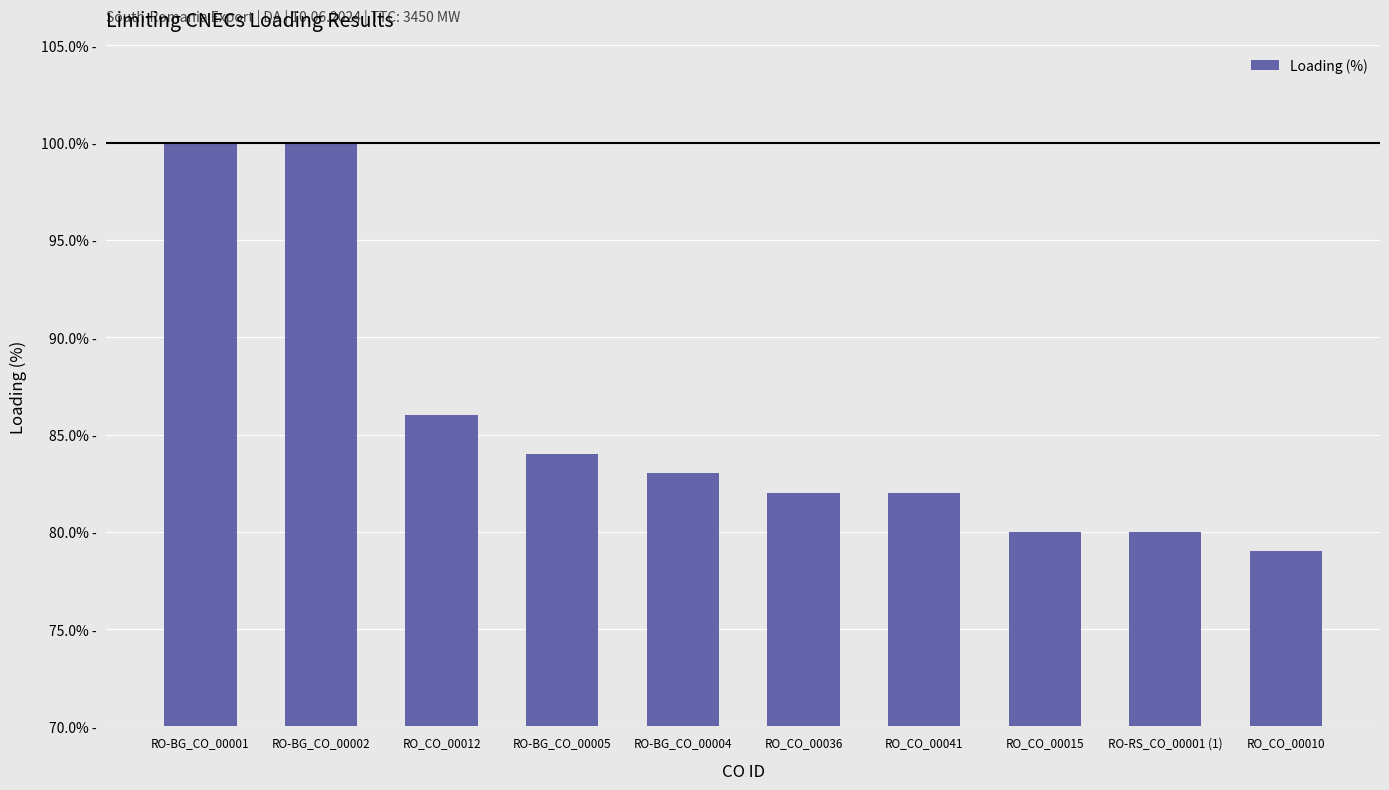

Does the chart contain any negative values?

No